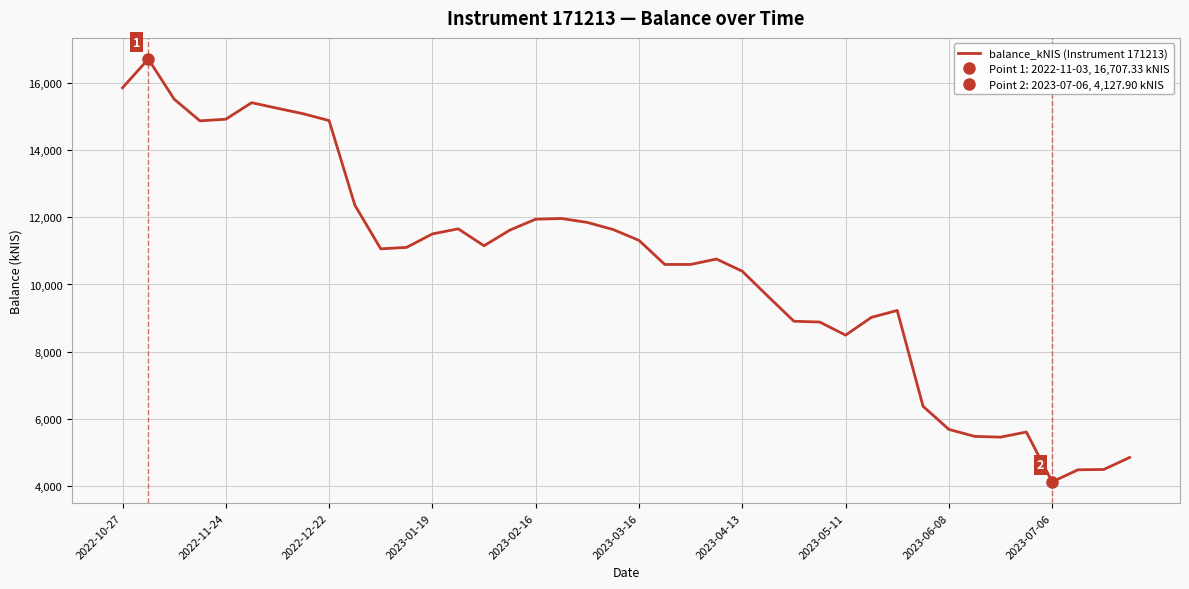

What is the difference between the maximum and minimum values?

12579.4